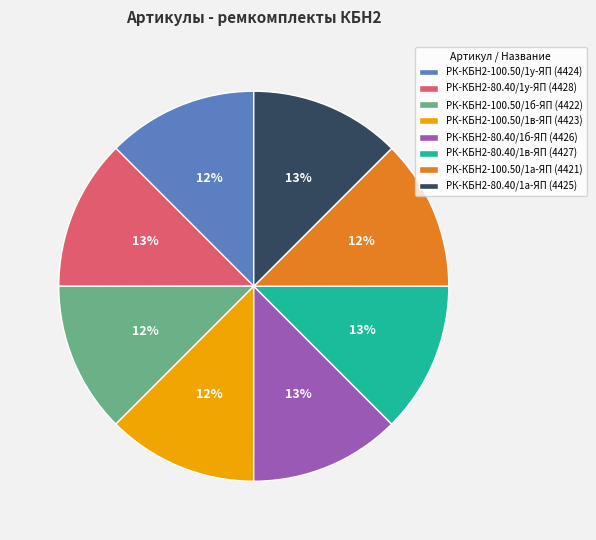

To the nearest percent, what is the average slice percentage?

12%